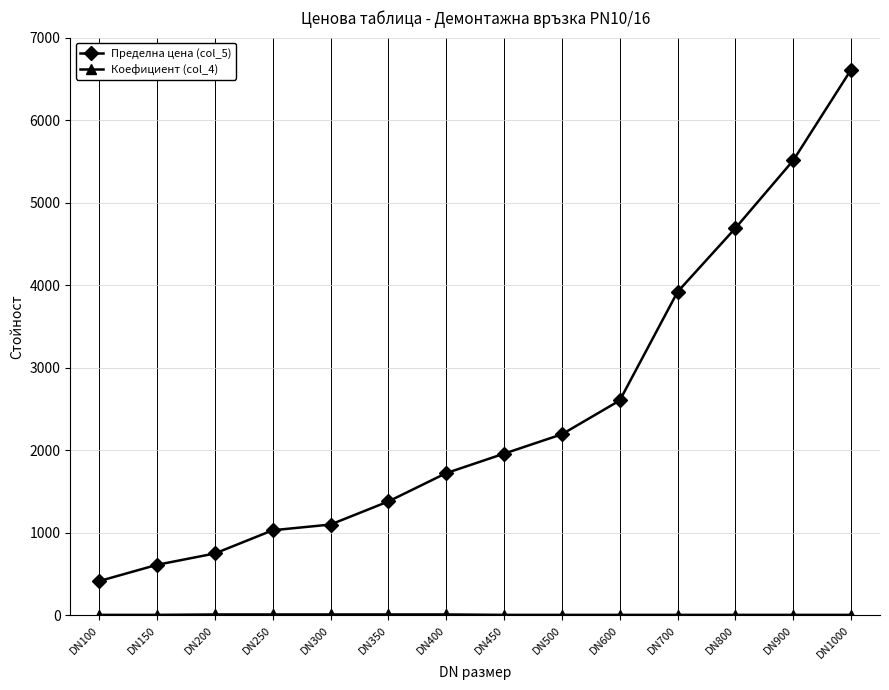

Count the number of data series in this chart.

2